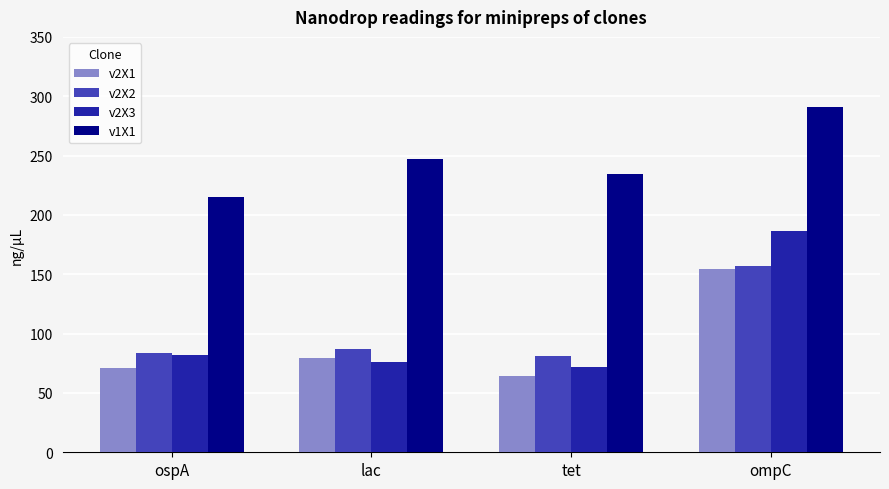

Which series has the largest range (max minus min)?

v2X3